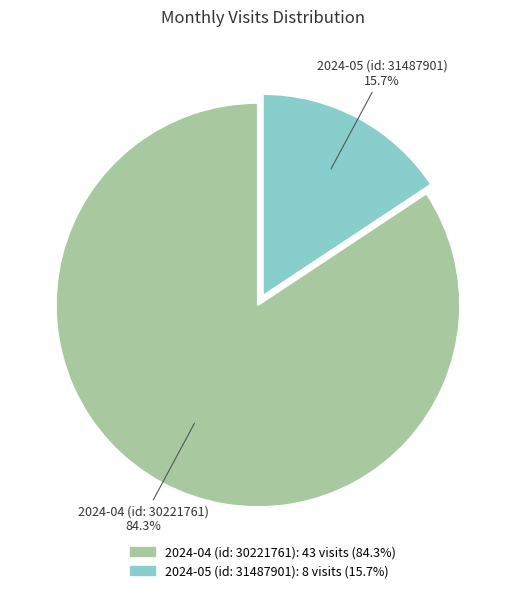

Does 2024-04 (id: 30221761) account for over 50% of the chart?

Yes